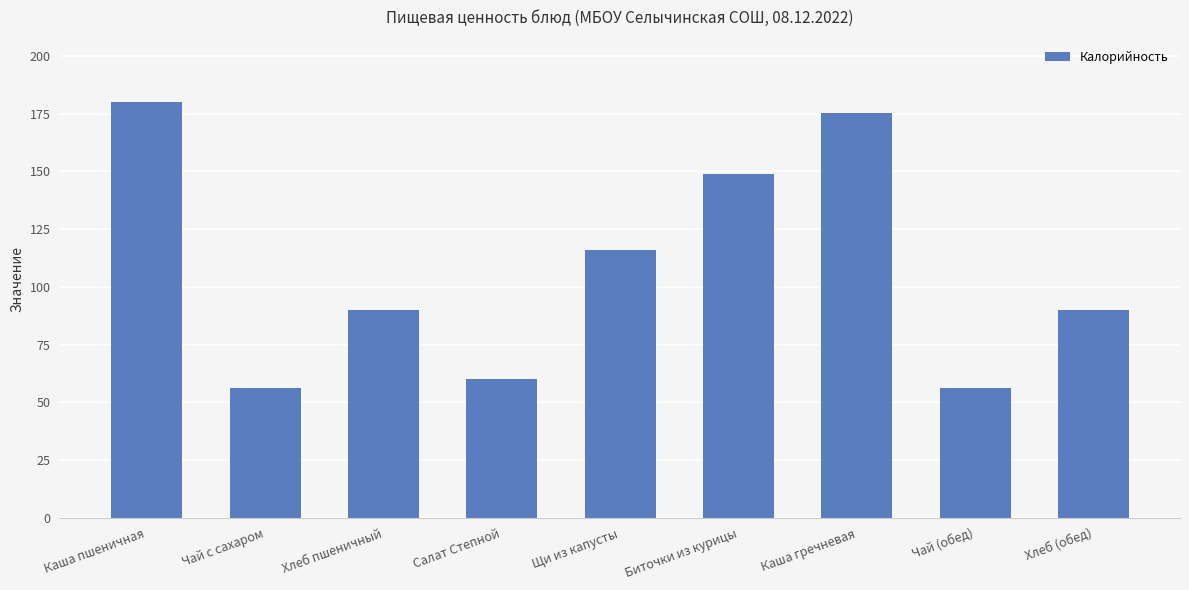

Reading right to left, transcribe all the data shown in this chart.

90.0	56.0	175.2	149.0	116.0	60.0	90.0	56.0	180.0